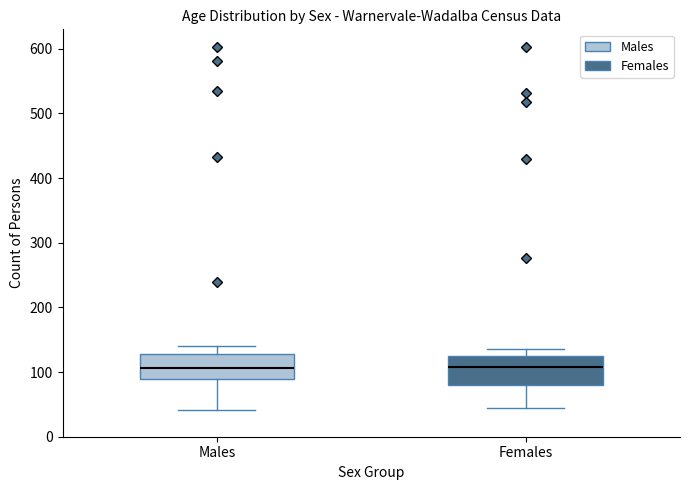

Reading left to right, transcribe this box plot: for each box, give where its median line is, the range the box spans, and where its two whiskers end, as read against the y-axis. The values are not printed on the chart, so give them approximately, as read against the axis.

Males: median 110, box 90 to 130, whiskers 40 to 140
Females: median 110, box 80 to 120, whiskers 50 to 140